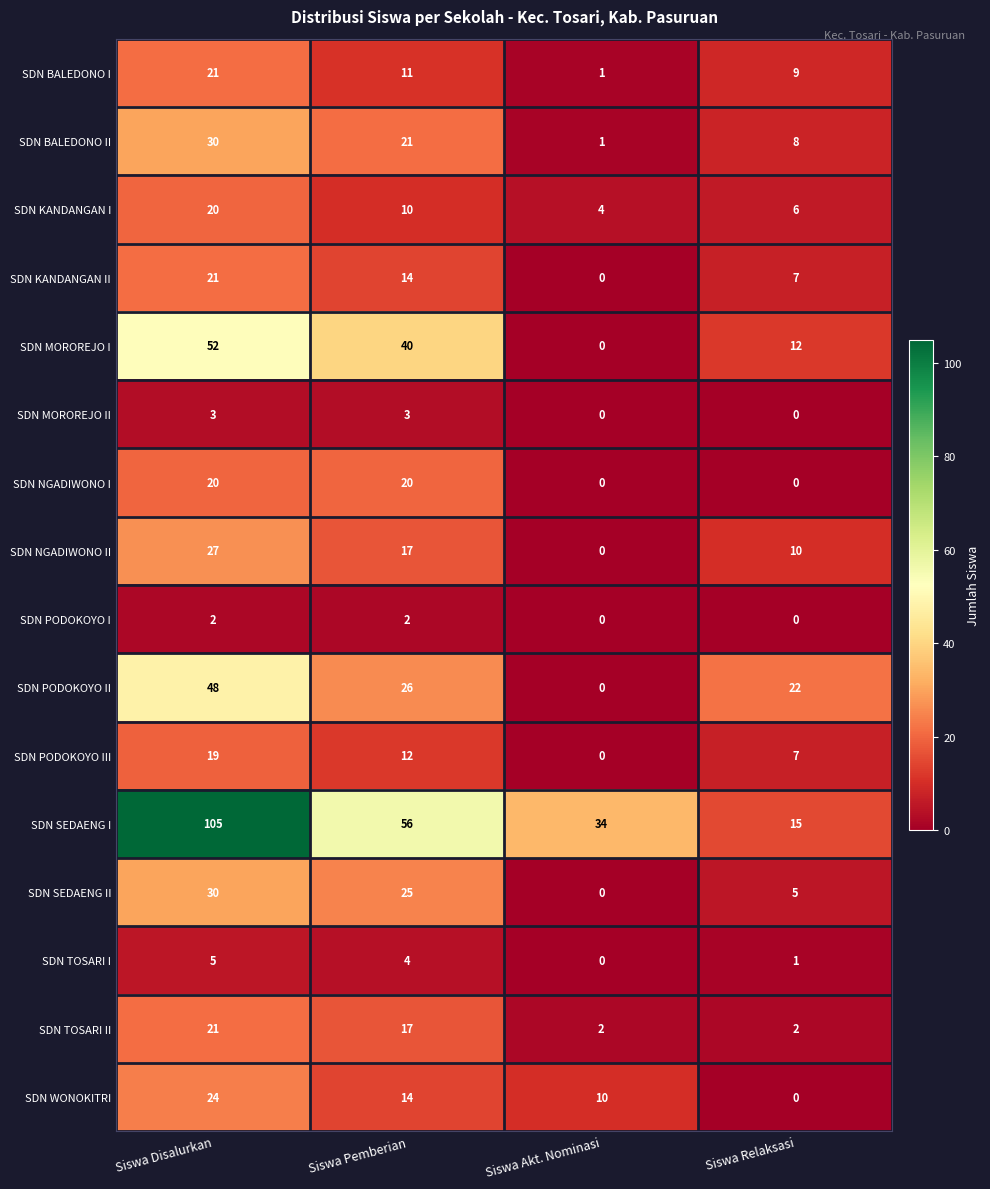

List the labels in order of SDN SEDAENG I value, largest first.

Siswa Disalurkan, Siswa Pemberian, Siswa Akt. Nominasi, Siswa Relaksasi